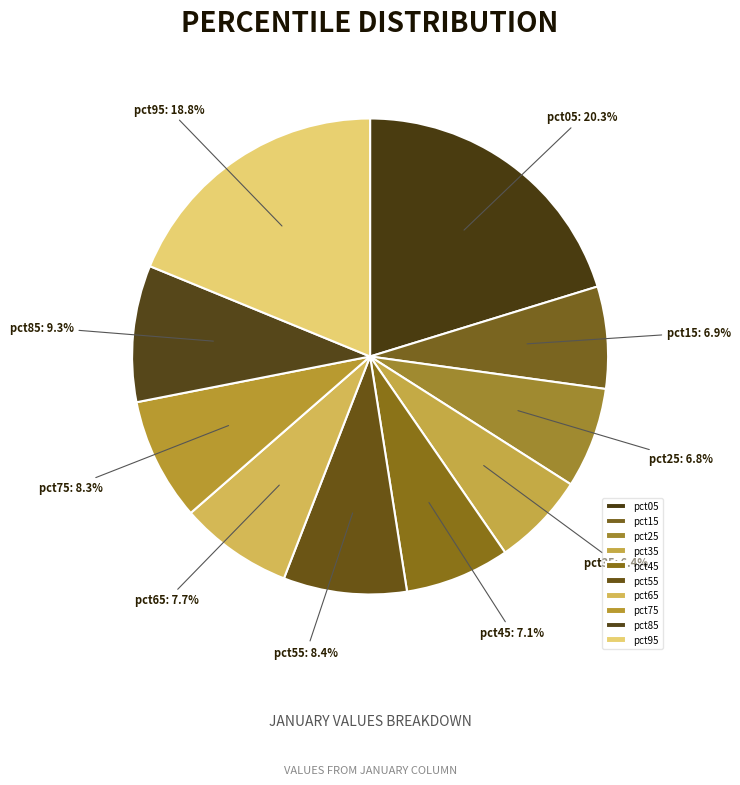

How many segments does this pie chart have?

10